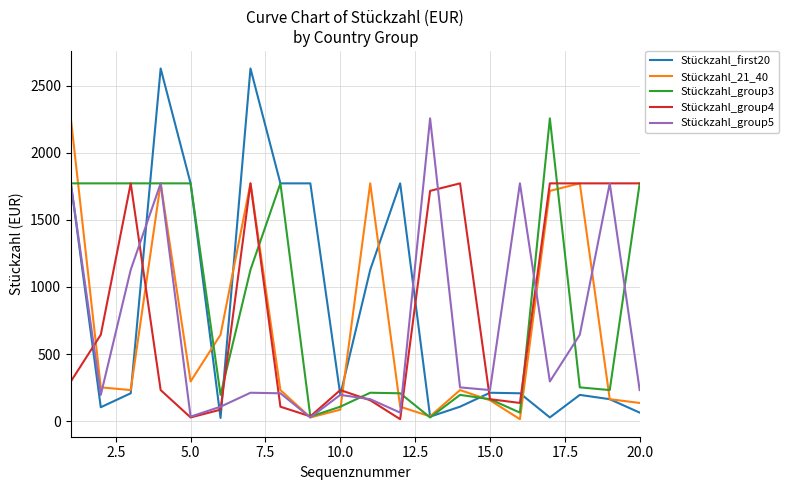

What is the average value of the Stückzahl_21_40 series?

684